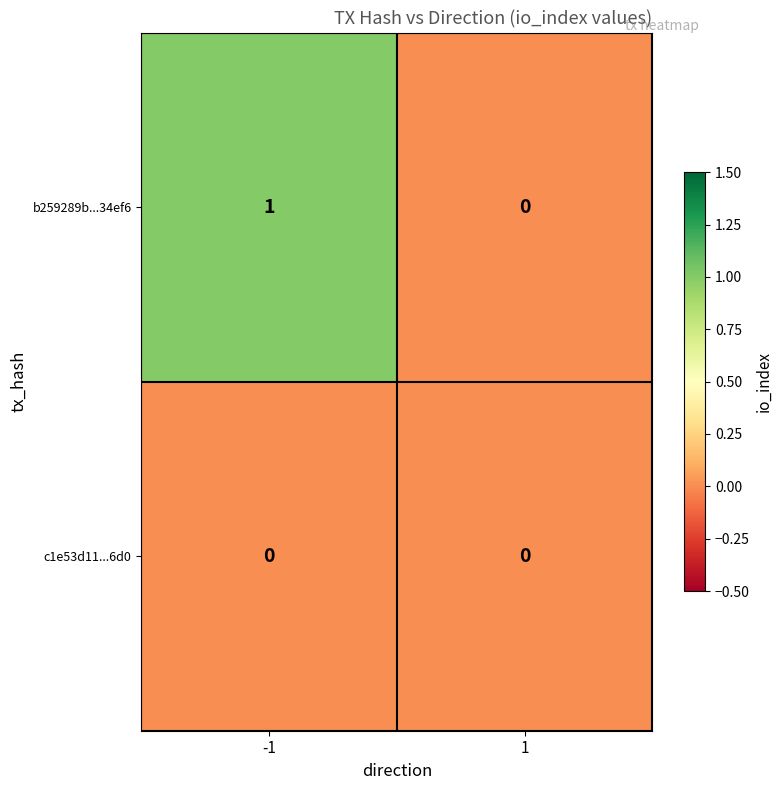

List the series in order of their peak value, highest first.

b259289b...34ef6, c1e53d11...6d0